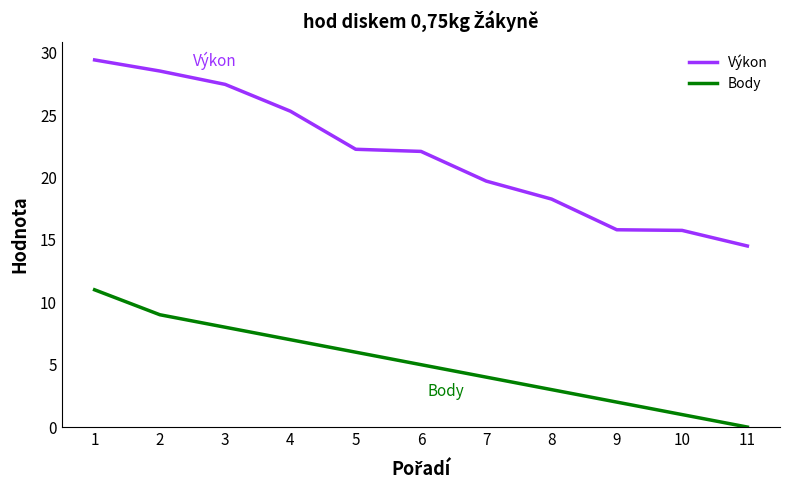

What is the difference between the maximum and minimum values in the Výkon series?

14.9